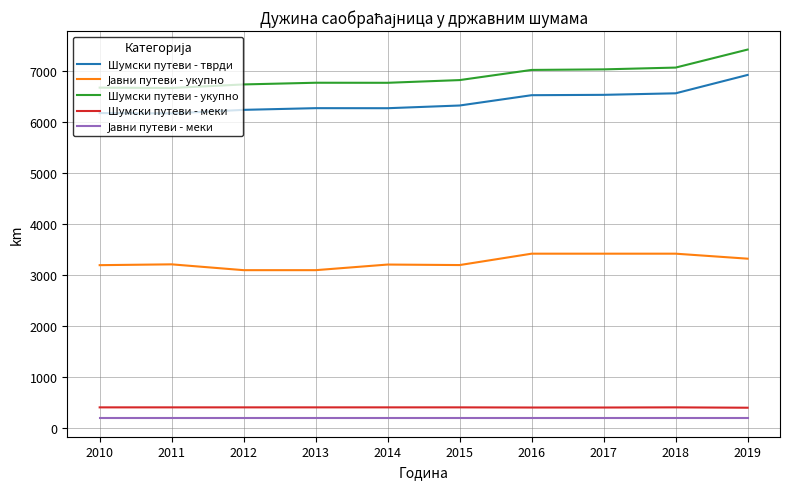

The Шумски путеви - укупно series shows 11172 at 2017. True or false?

False